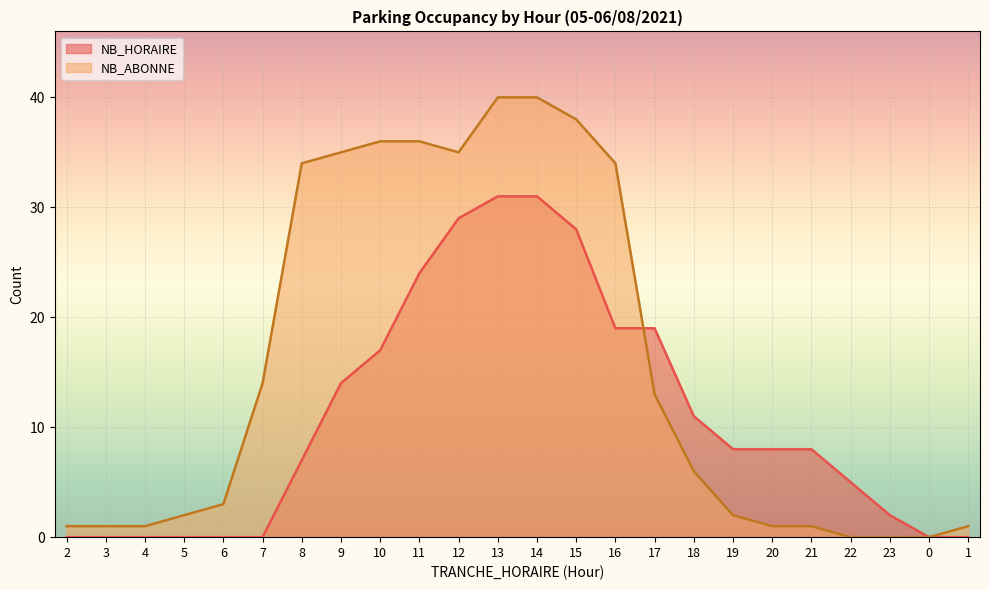

What is the total value across all series at 9?

49